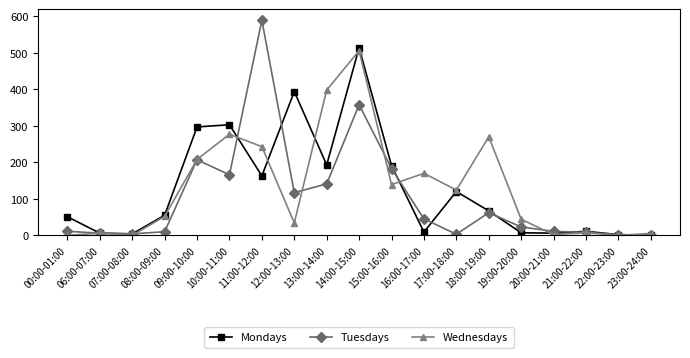

The value of Tuesdays at 10:00-11:00 is 114. True or false?

False